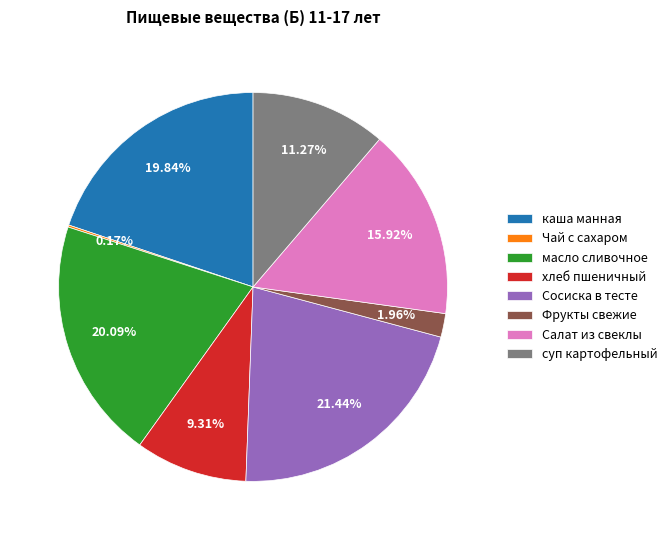

To the nearest percent, what is the combined percentage of суп картофельный and каша манная?

31%